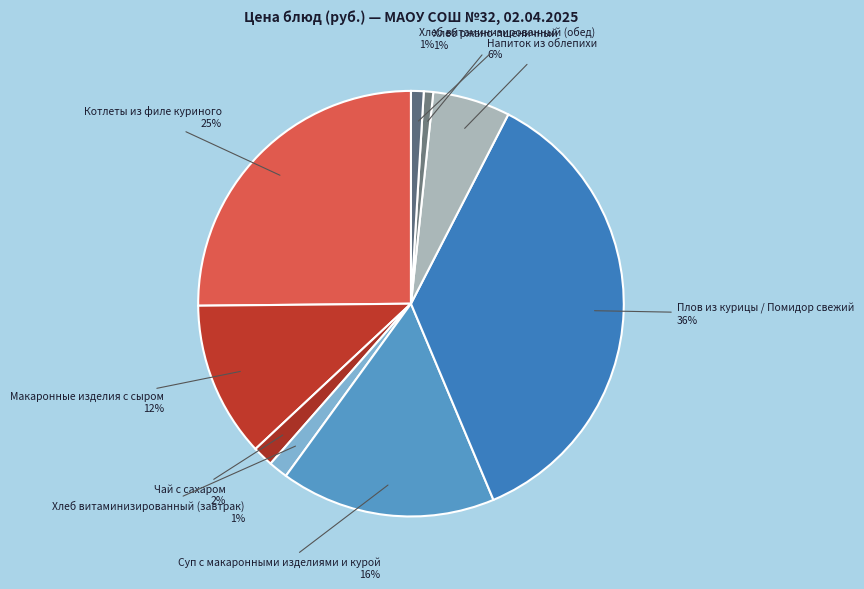

To the nearest percent, what percentage of the pie is Котлеты из филе куриного 25%?

25%